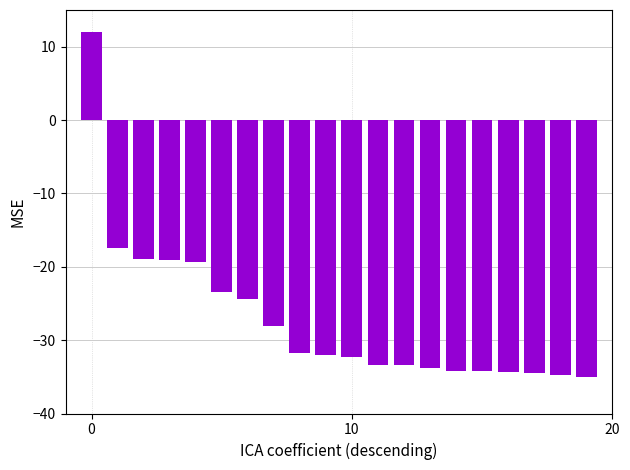

What is the average value?

-27.1